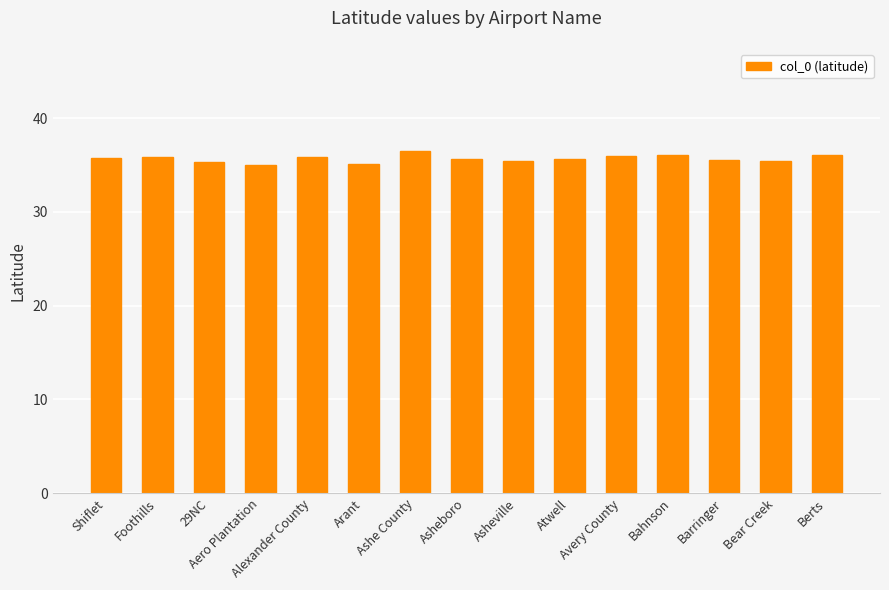

Where does the data first go above 35?

Shiflet